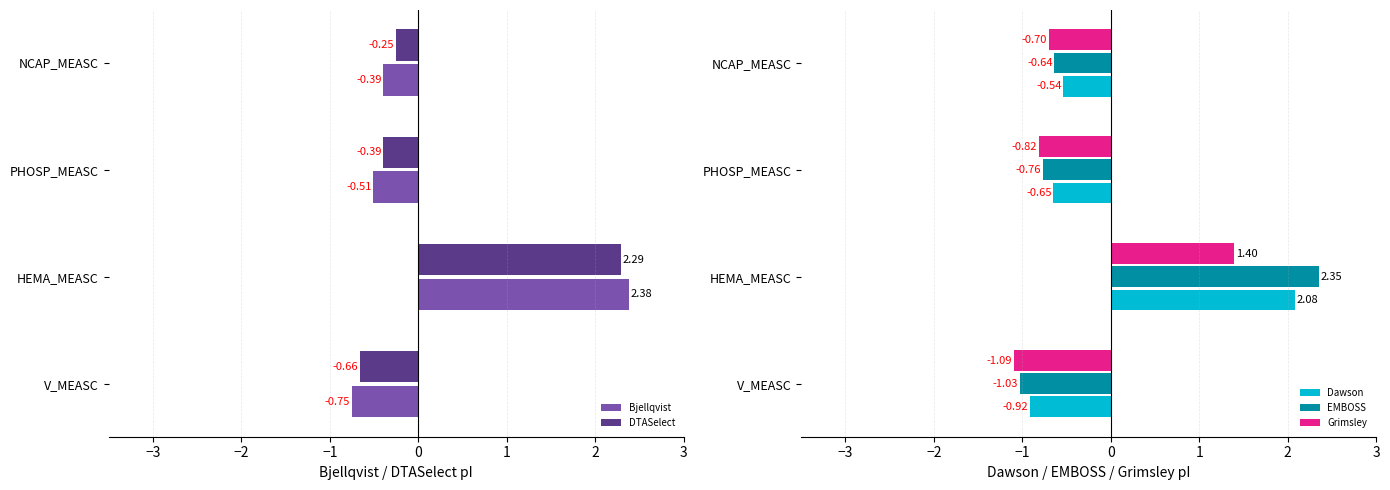

What is the lowest value of the Grimsley series?

-1.1